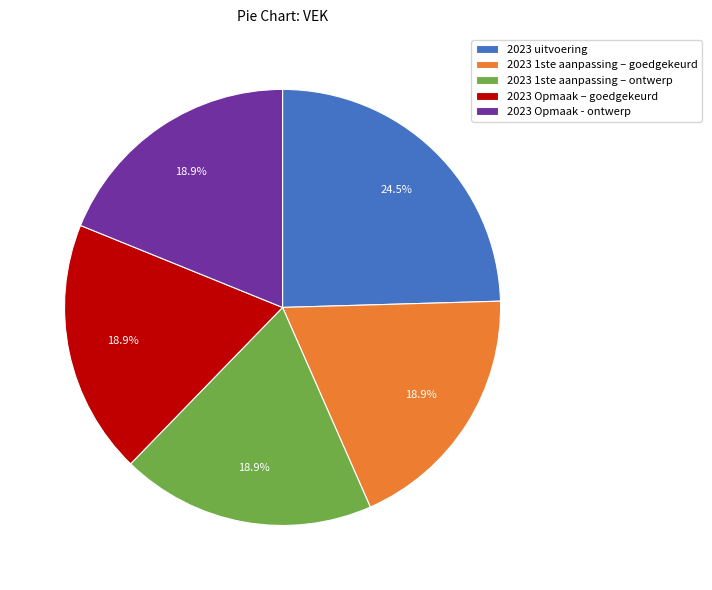

Which slice is the largest?

2023 uitvoering